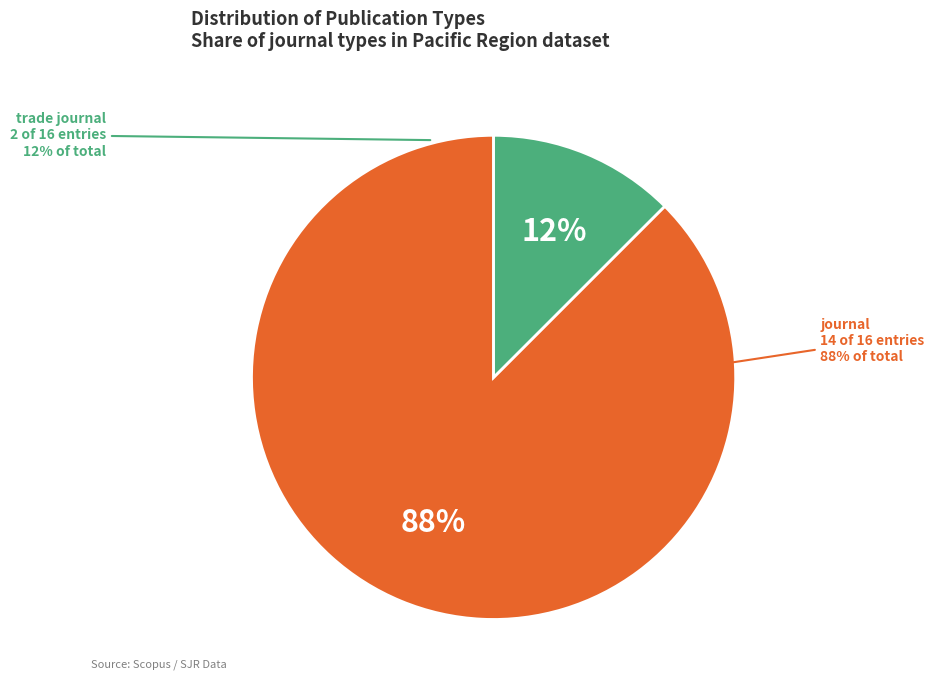

To the nearest percent, what is the difference between the largest and smallest slice percentages?

75%